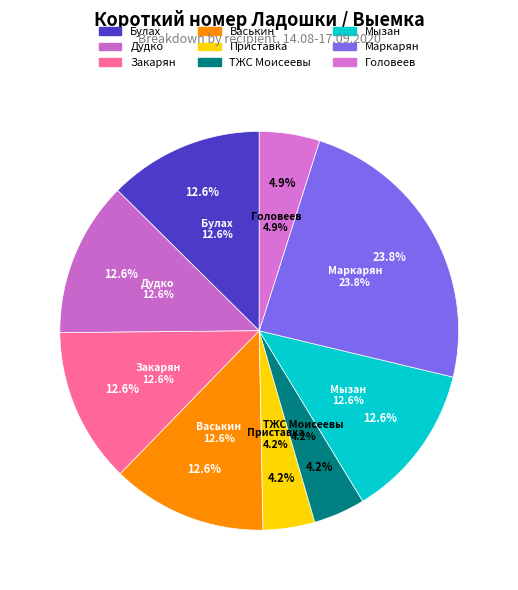

Rank the categories by value from highest to lowest.

Маркарян, Булах, Дудко, Закарян, Васькин, Мызан, Головеев, Приставка, ТЖС Моисеевы